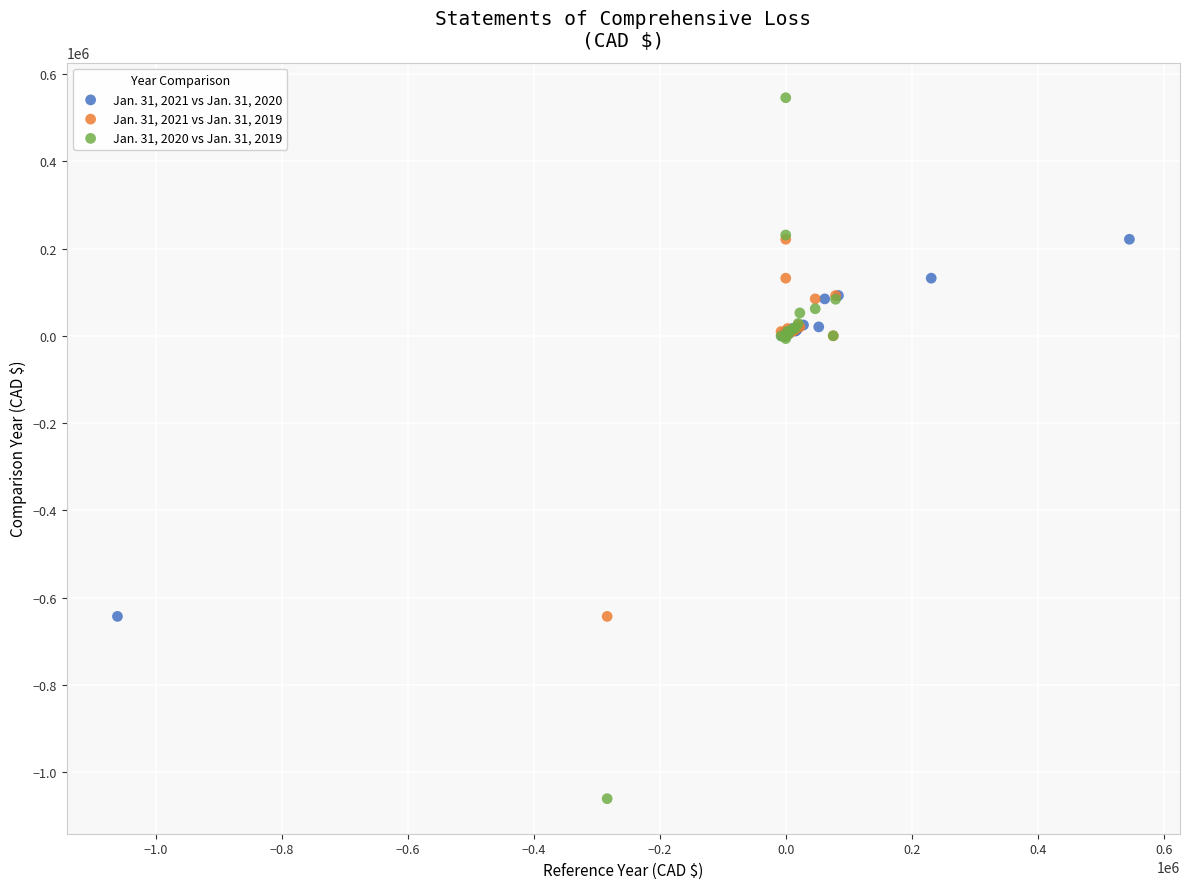

Which series has the largest Y range (max minus min)?

Jan. 31, 2020 vs Jan. 31, 2019